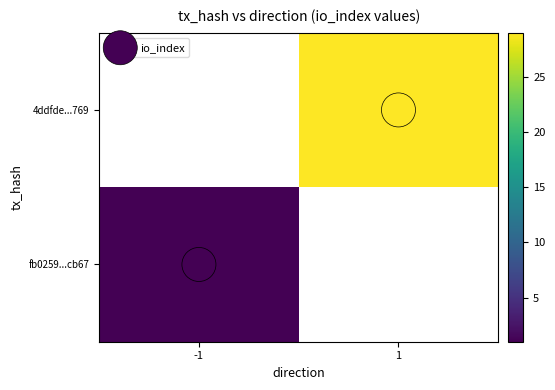

What value does the 4ddfde...769 series have at 1?

29.0